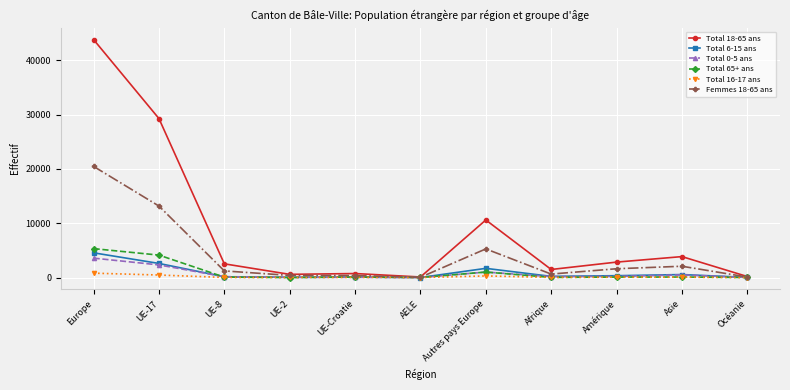

What is the sum of the Total 16-17 ans values at Amérique and Océanie?

58